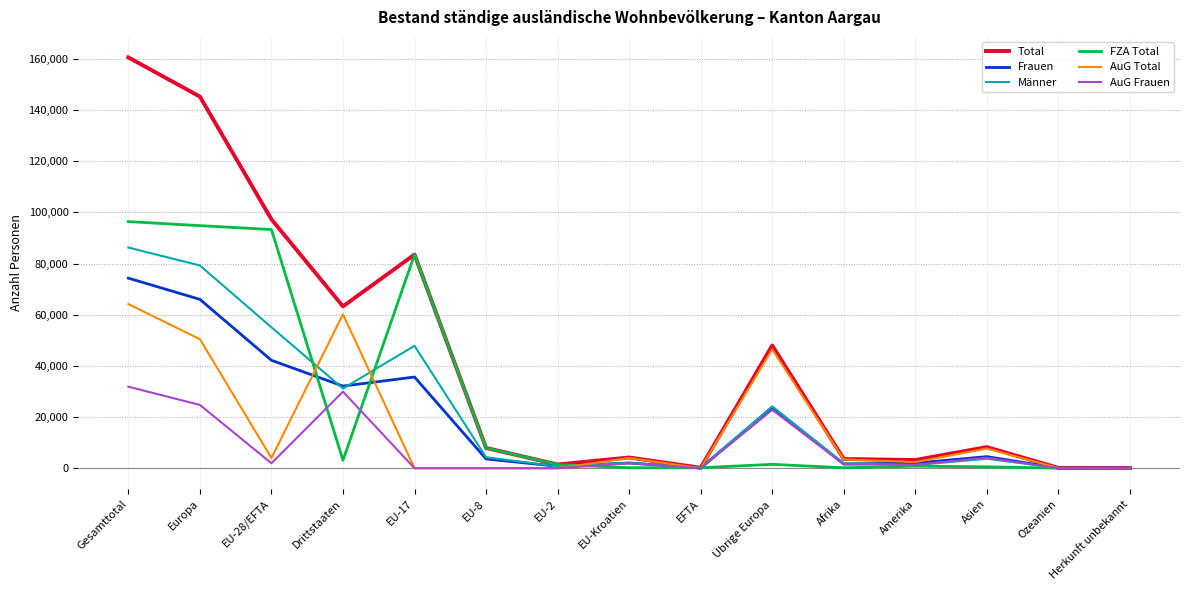

At which category is the sum across all series the highest?

Gesamttotal